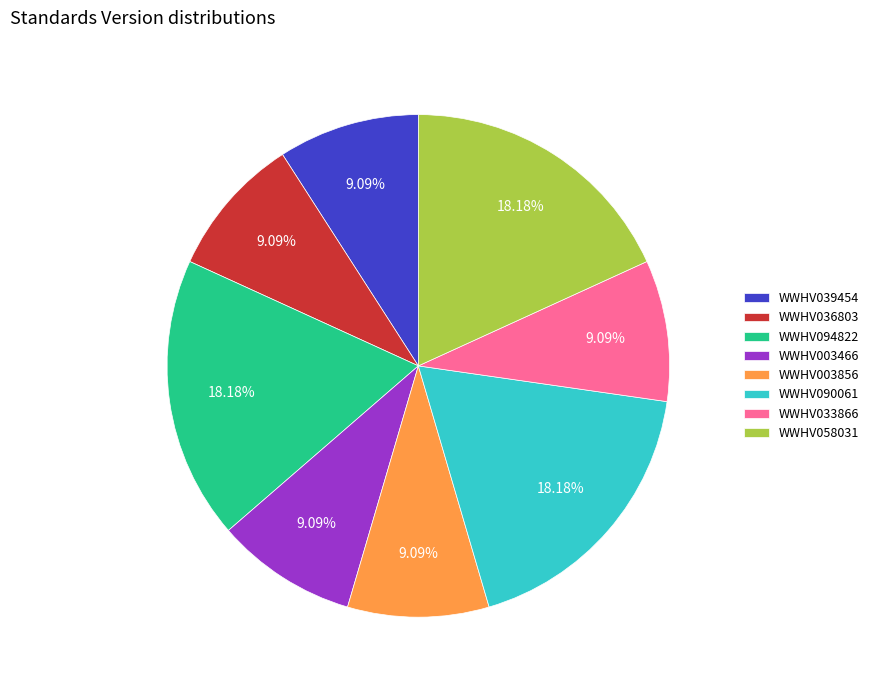

Count the number of slices in the pie.

8